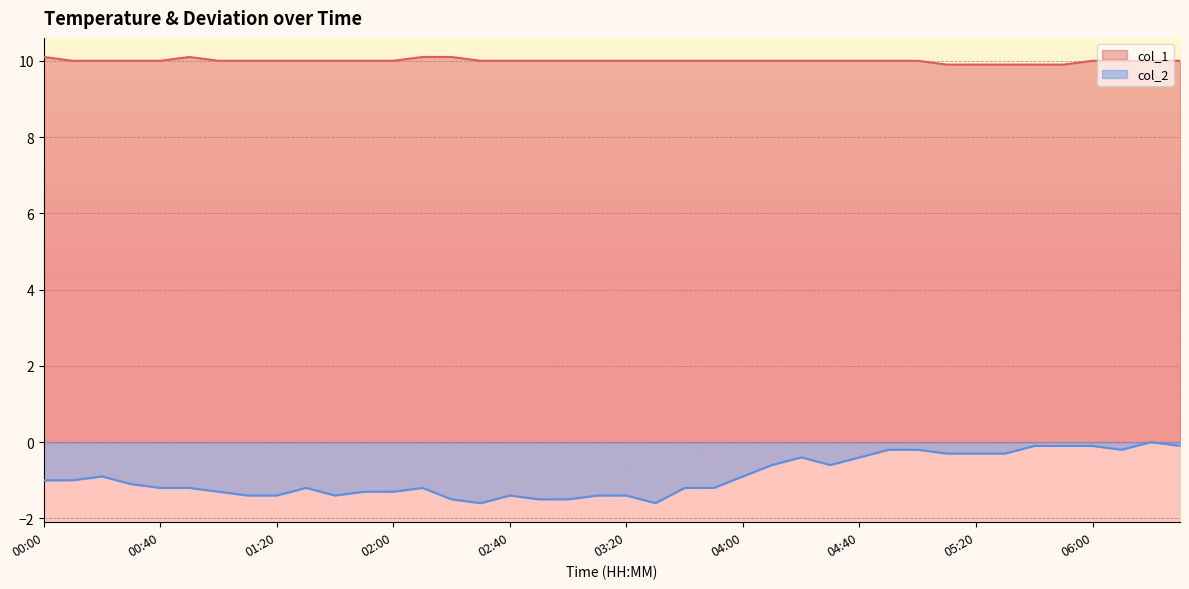

Does the chart display data point markers on the line(s)?

No